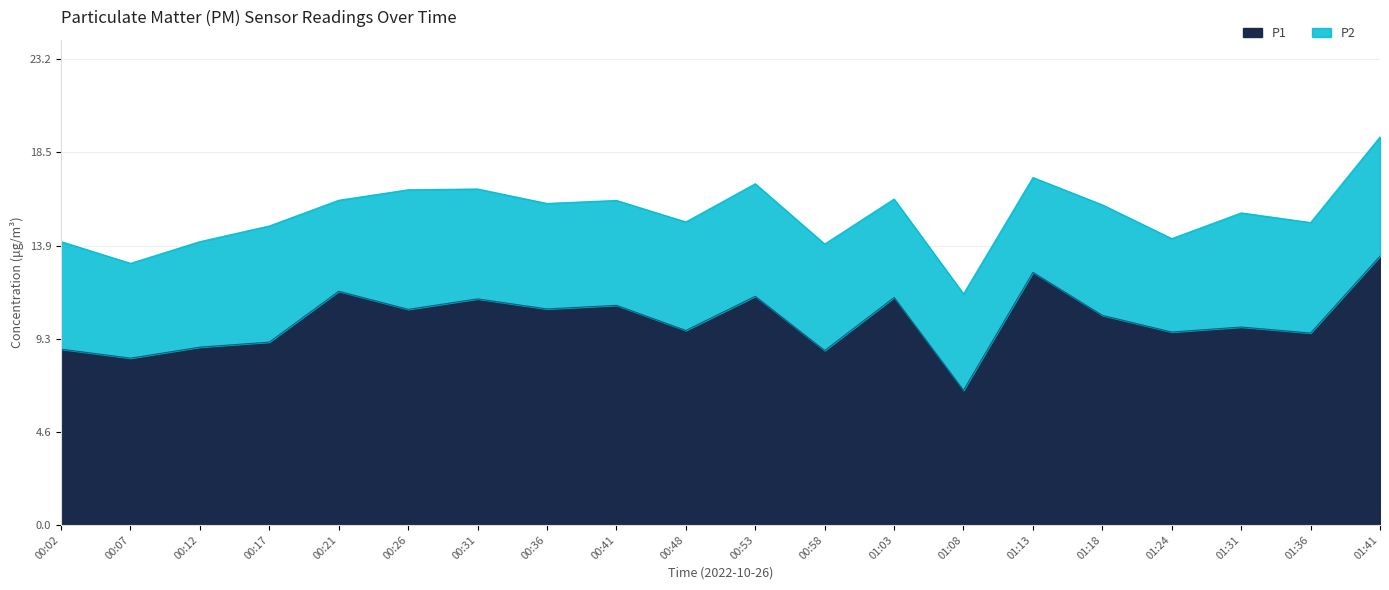

What value does the data have at 00:26?

10.7